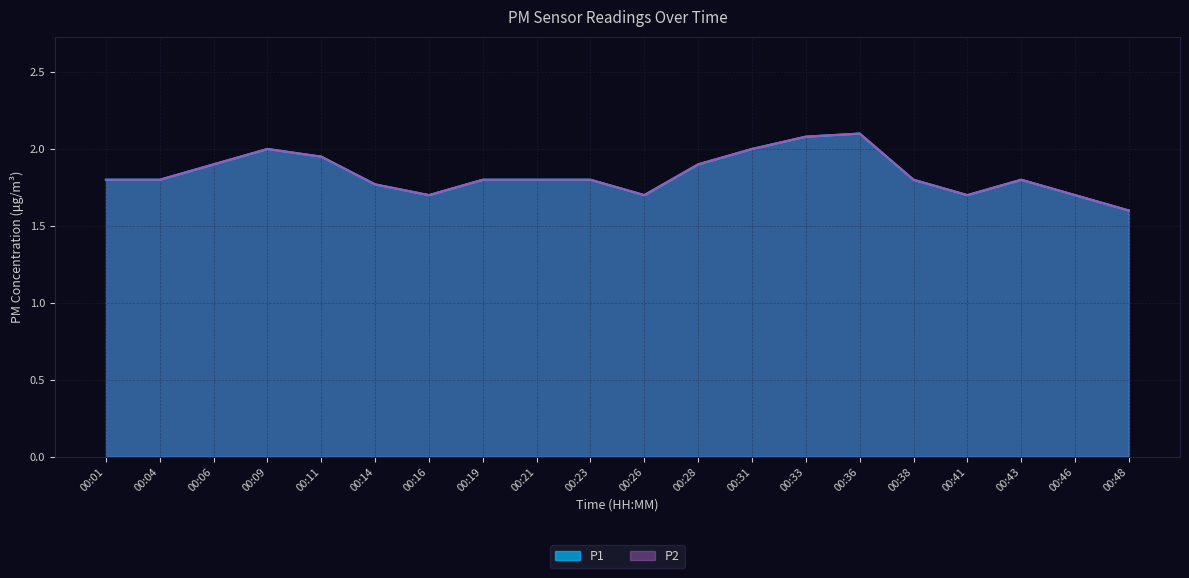

The value of P1 at 00:14 is 1.8. True or false?

True